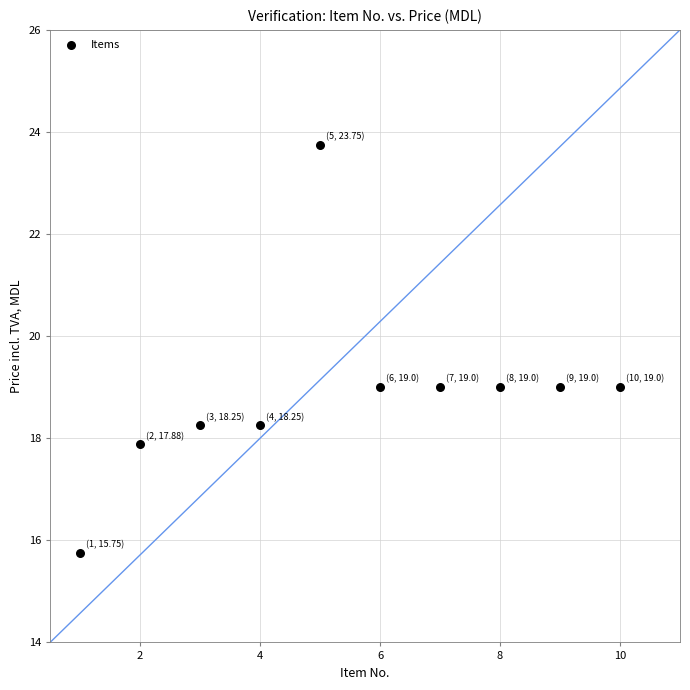

What is the average X value?

5.5